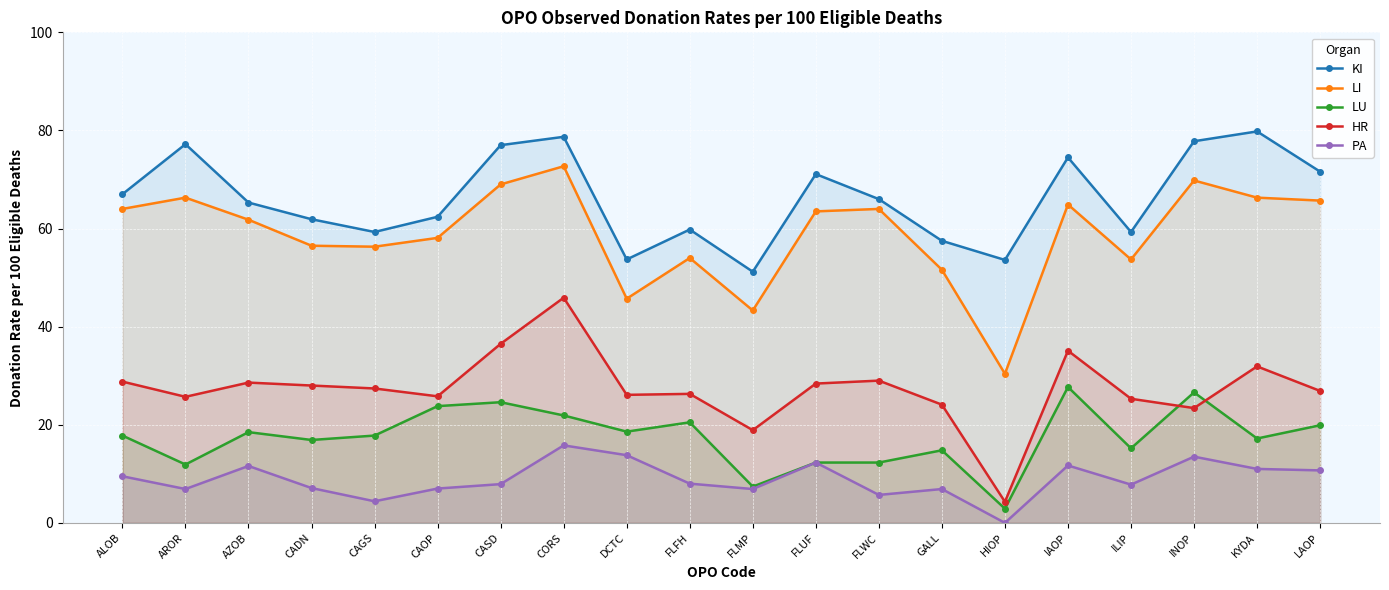

How many lines are shown in the chart?

5